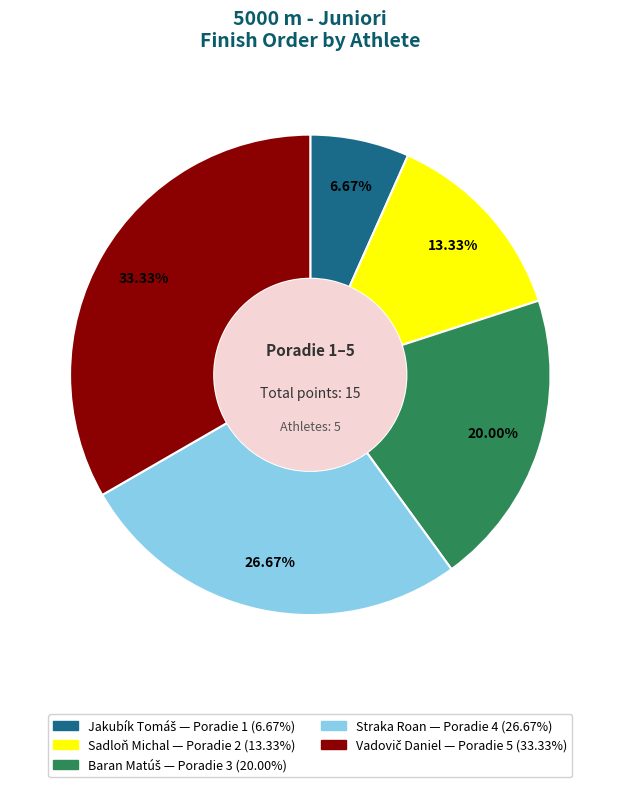

Does Sadloň Michal represent more than half of the total?

No